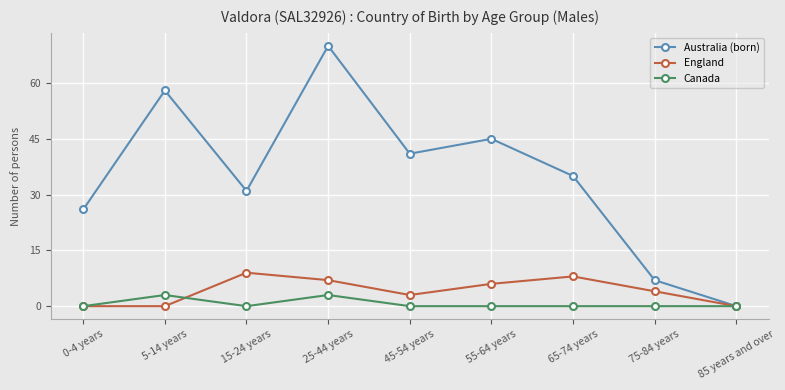

Which series has the largest total across all categories?

Australia (born)